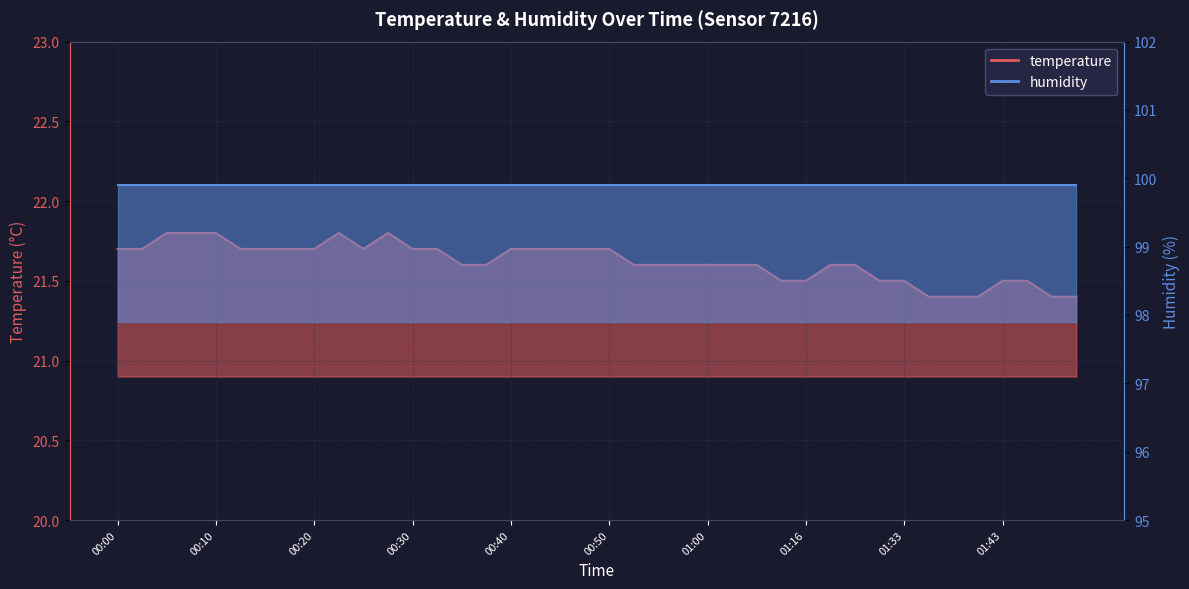

At which category does the data reach its first local peak?

00:23